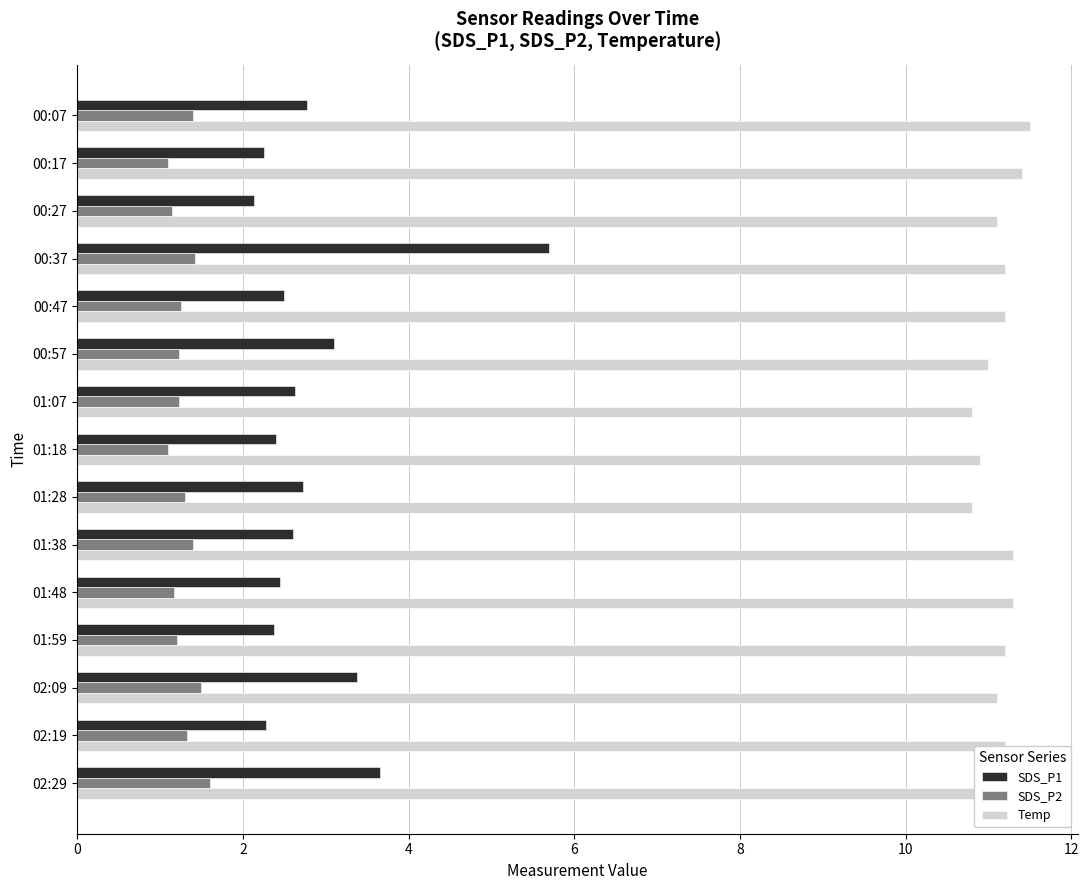

Is it true that Temp equals 10.8 at 01:28?

True